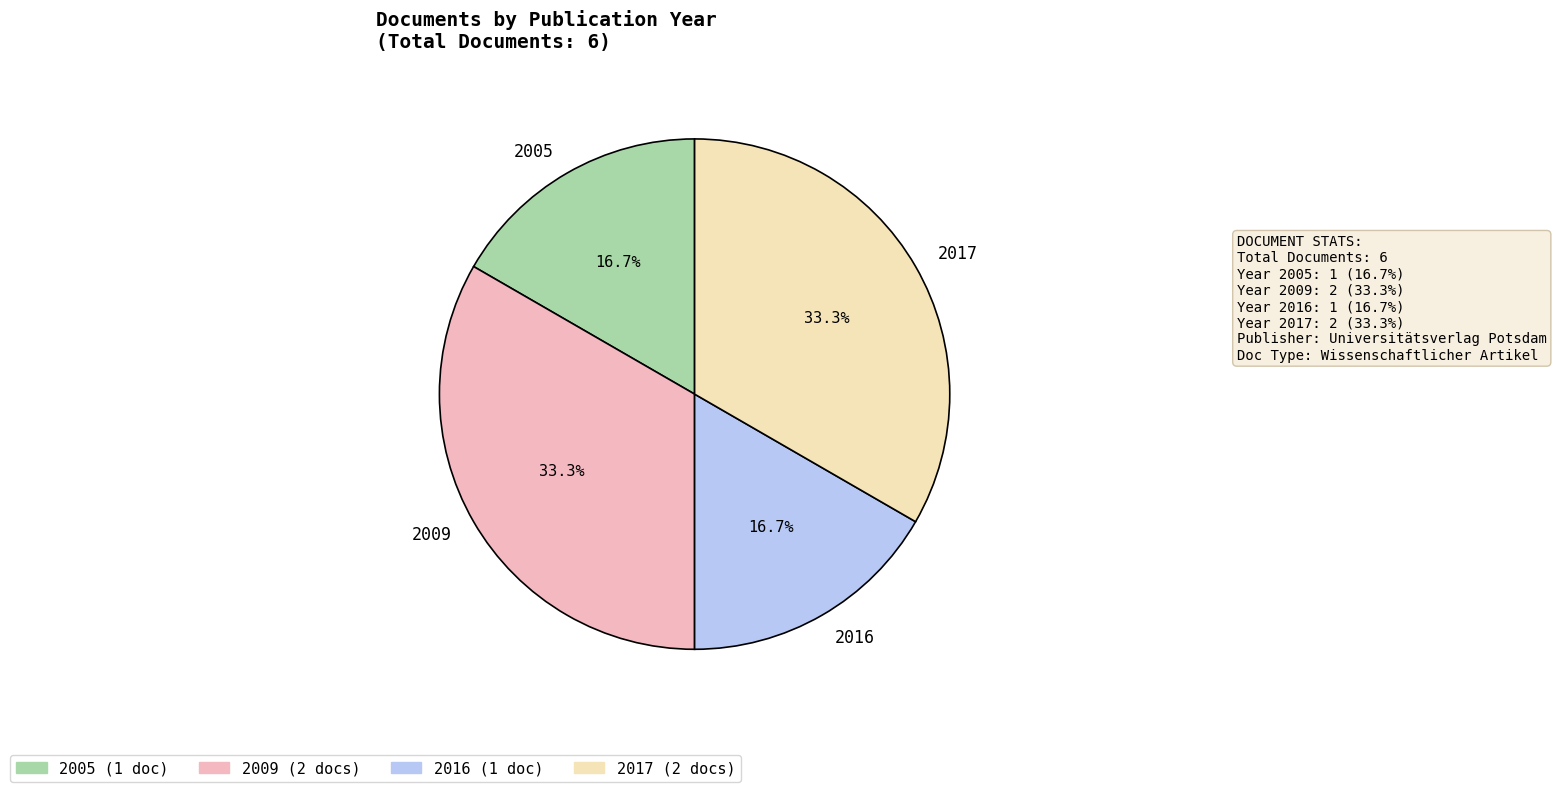

What is the ratio of the value at 2016 to the value at 2005?

1.0